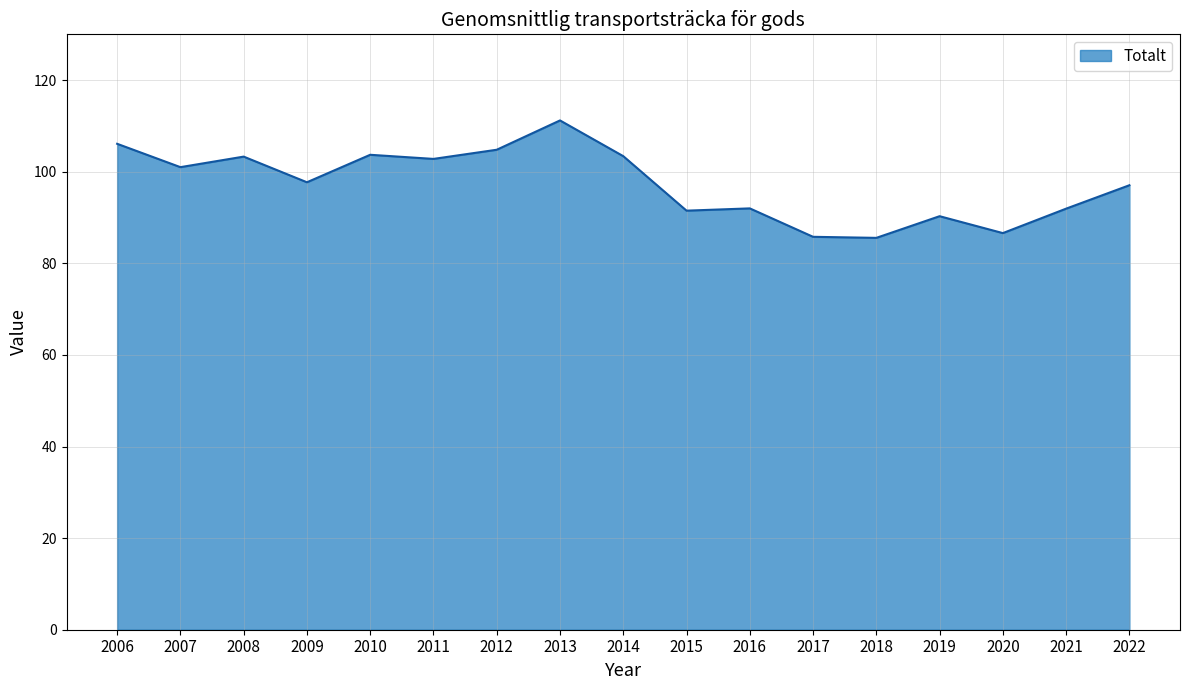

What is the approximate value at 2009?

97.7